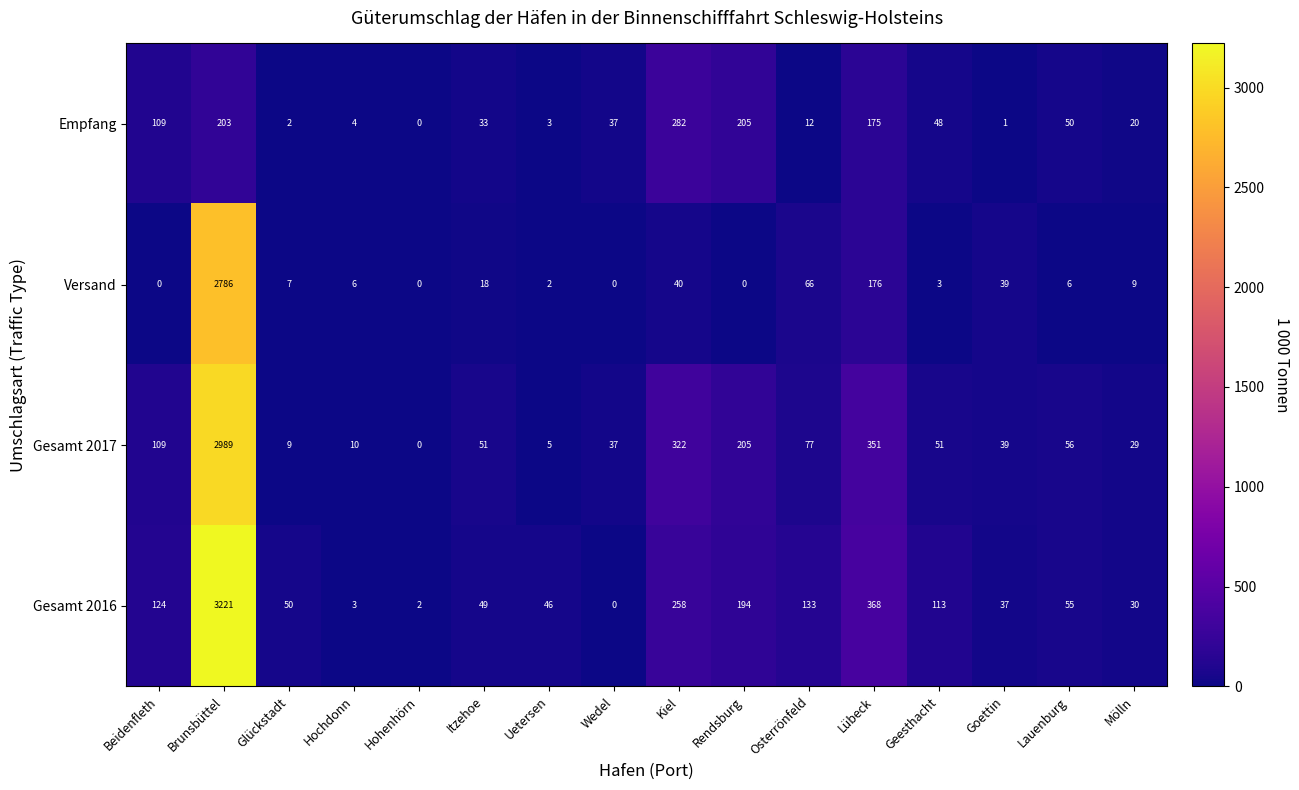

How many values in Versand are above zero?

12